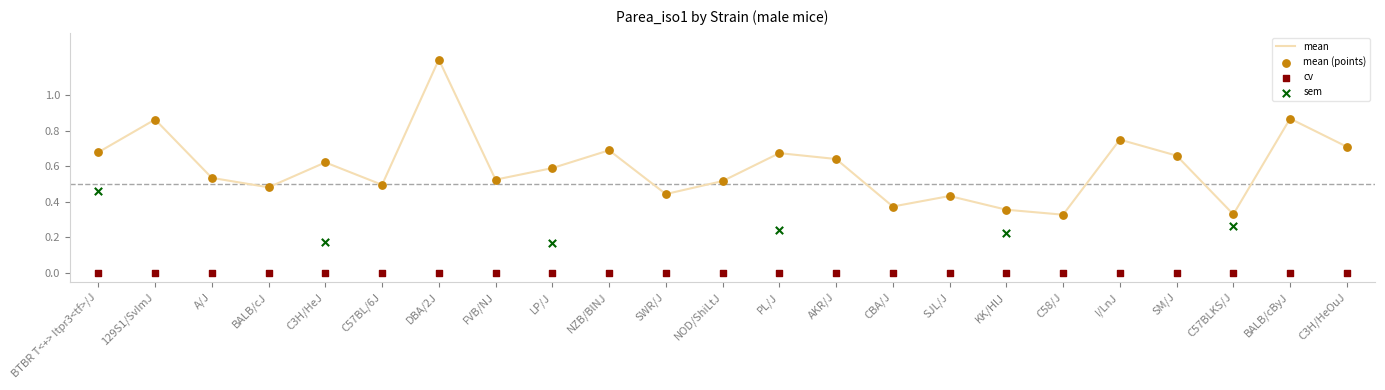

Which series has the largest total across all categories?

mean